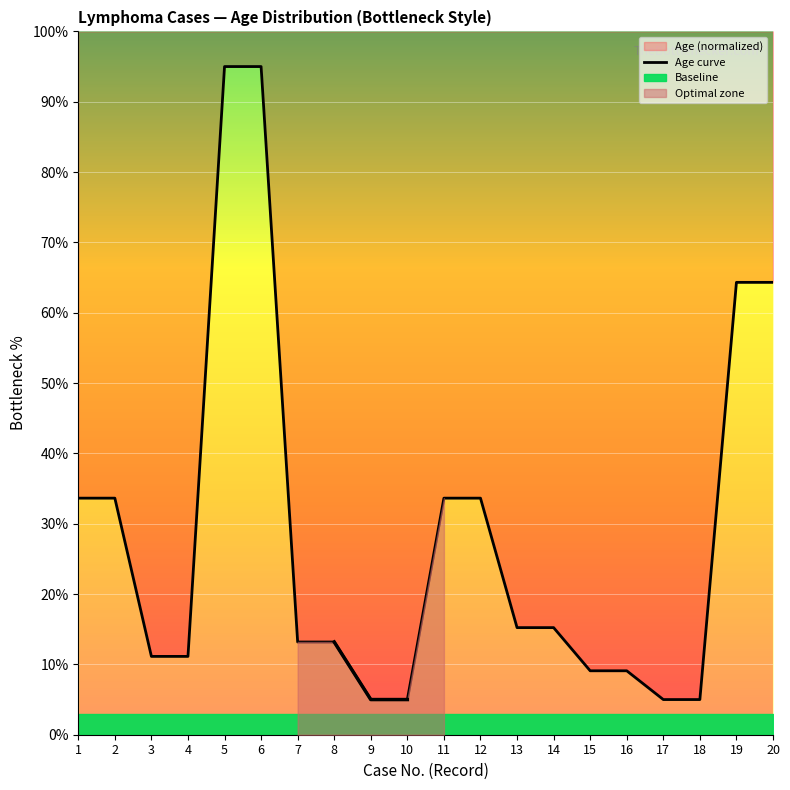

Where is the data nearest to the value 50?

19